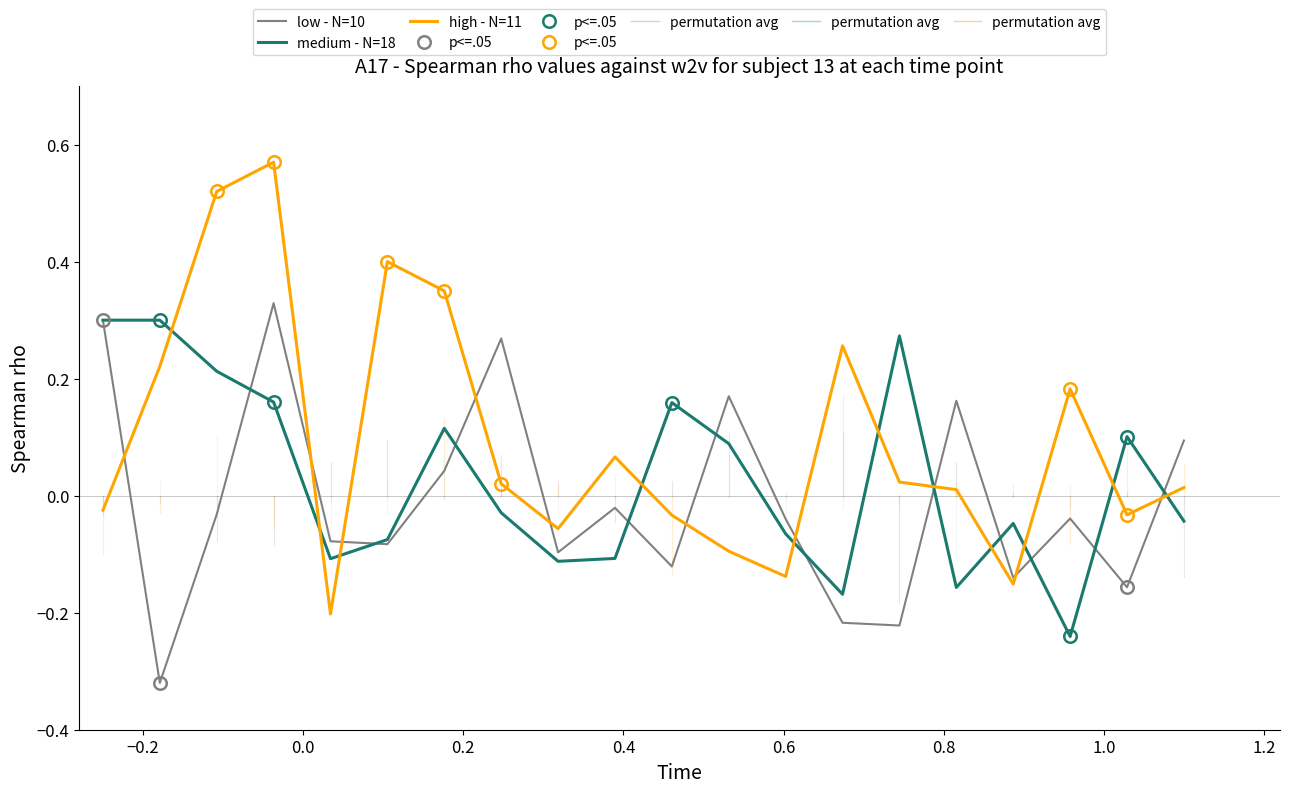

Which series ends up on top after the final intersection of medium - N=18 and high - N=11?

high - N=11